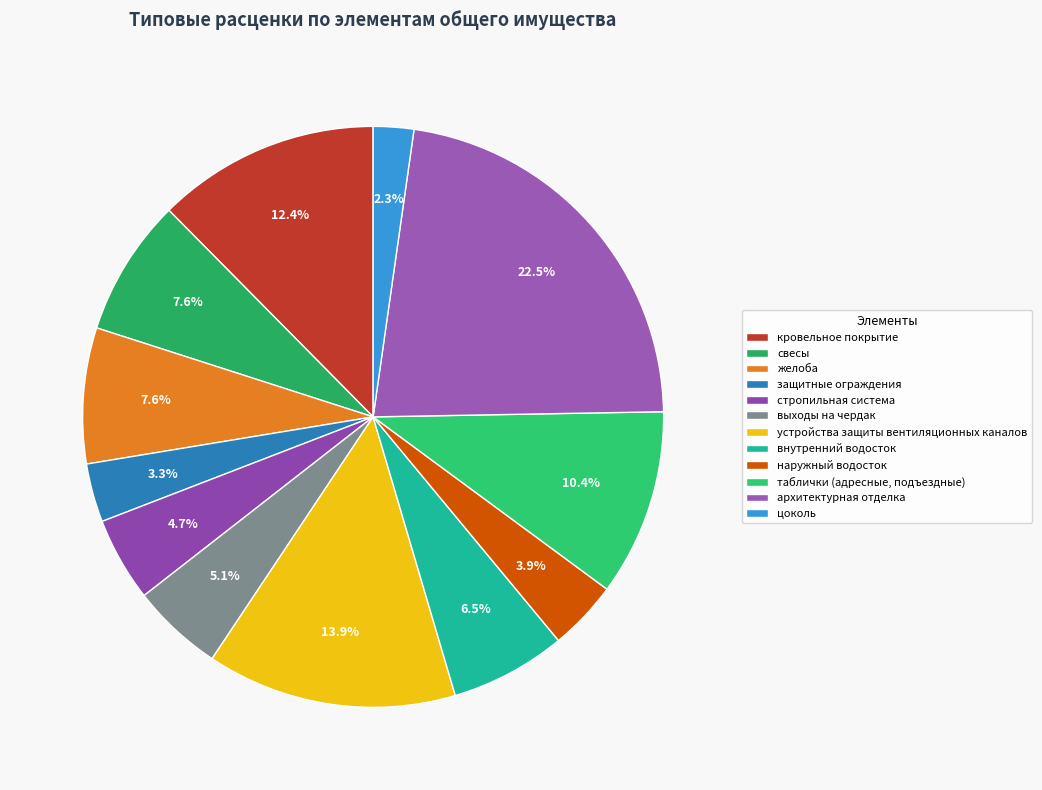

Count the number of slices in the pie.

12